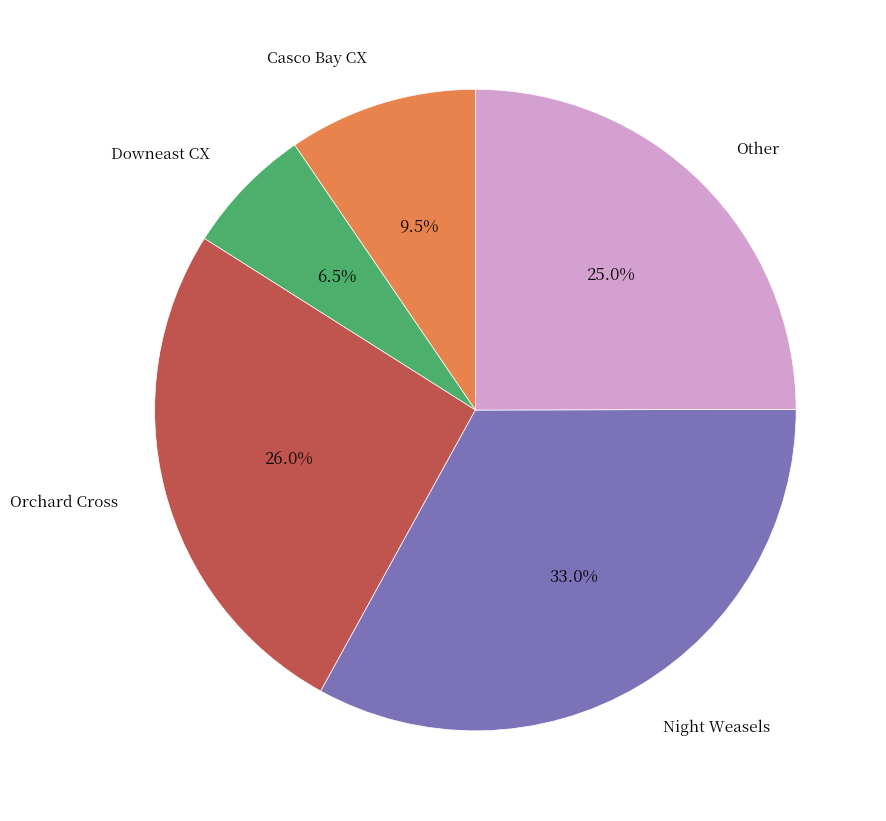

Is there a majority slice in this chart?

No